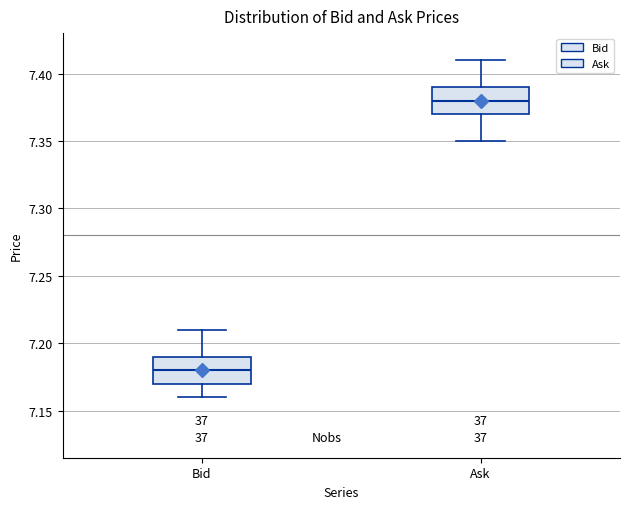

Where does the lower whisker of the box for Ask end on the y-axis? The values are not printed on the chart, so give them approximately, as read against the axis.

7.35